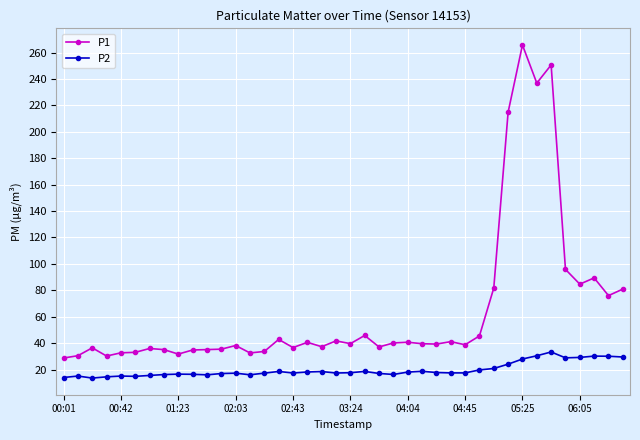

True or false: P1 has more than 1 points higher than both neighbors.

True